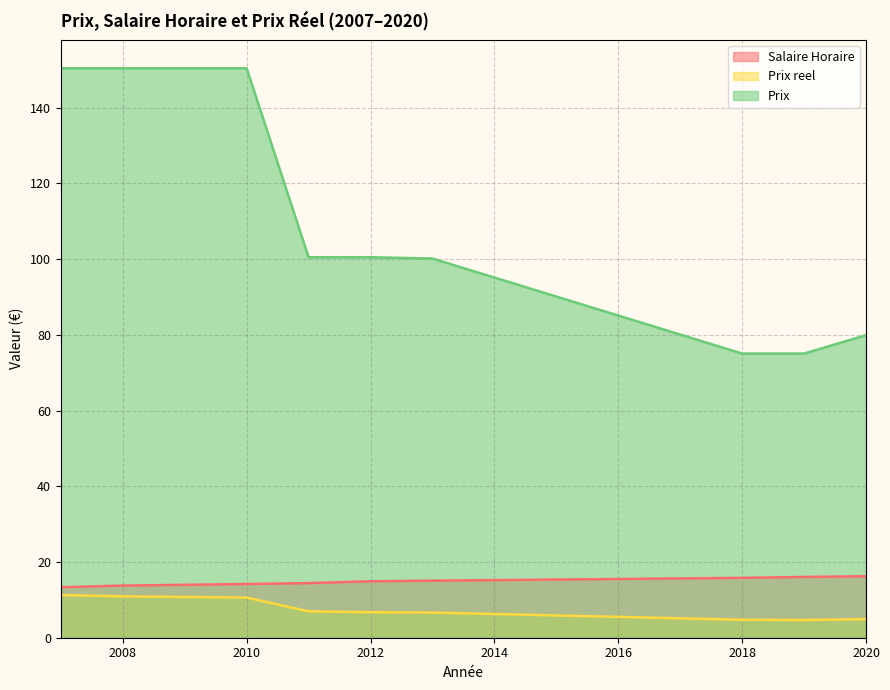

At how many categories does at least one series exceed 77?

7